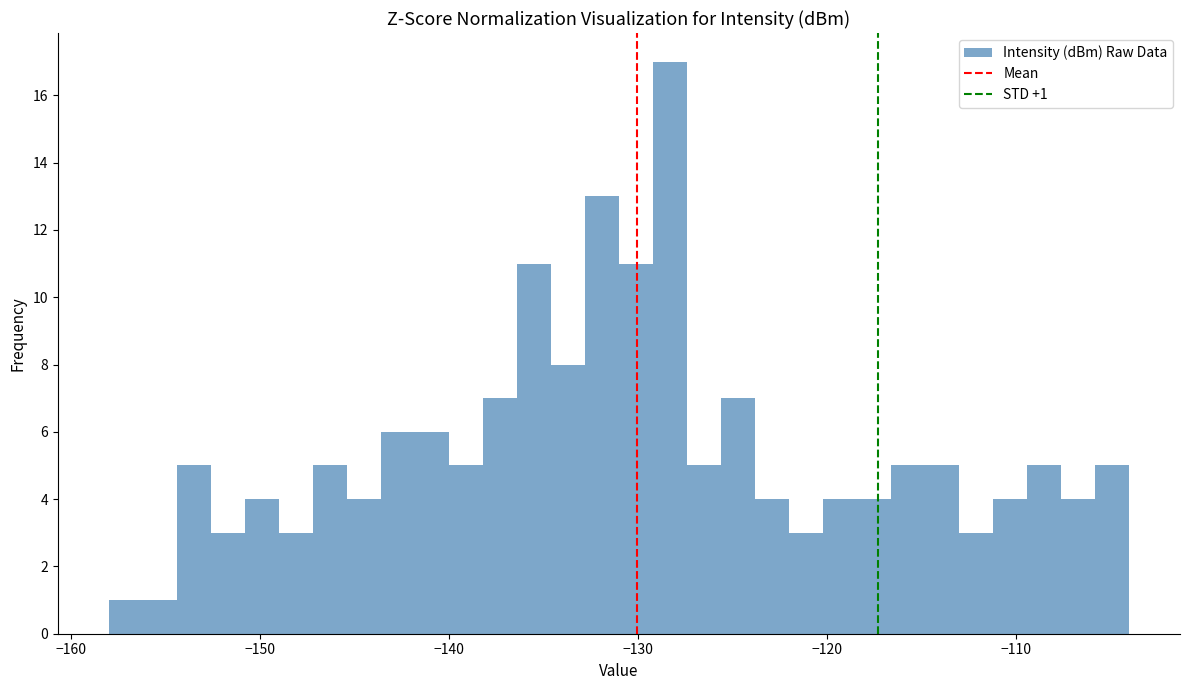

Read against the x-axis, roughly where is the centre of the tallest bar?

-128